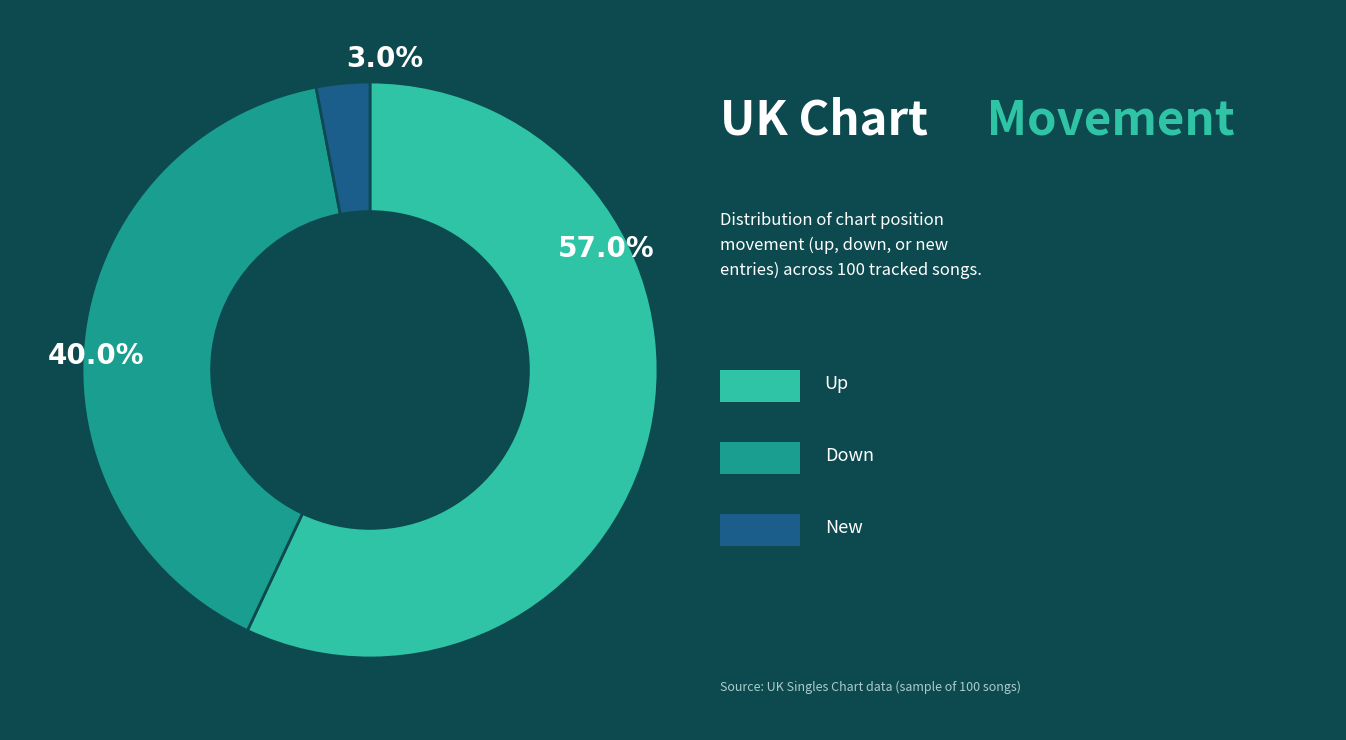

What is the smallest slice in the pie chart?

new